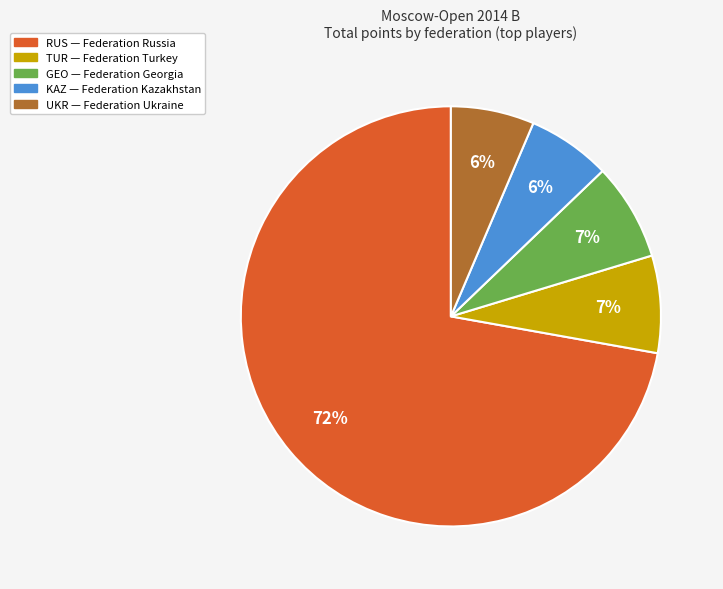

To the nearest percent, what is the average slice percentage?

20%